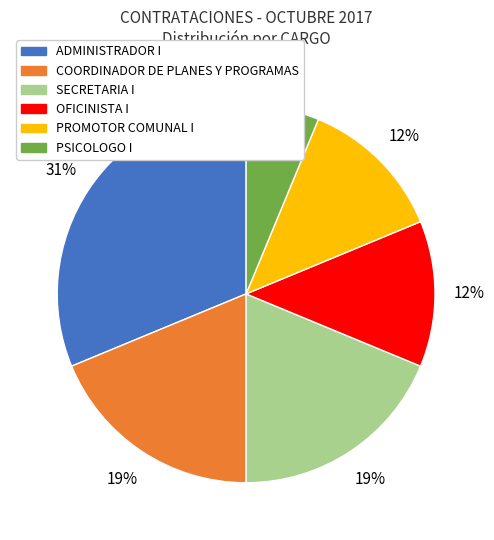

Count the number of slices in the pie.

6